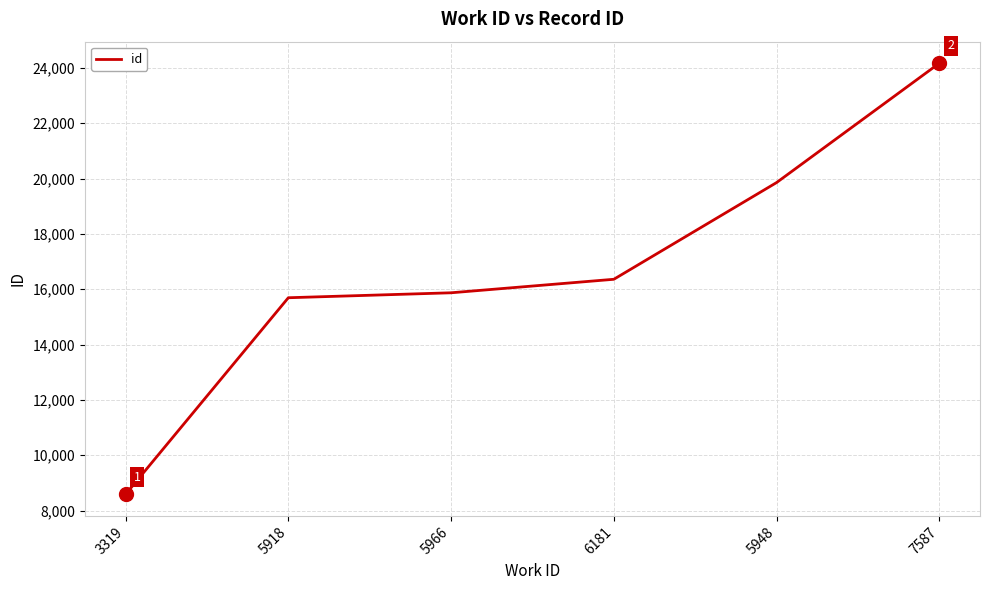

How many series are shown in this chart?

1